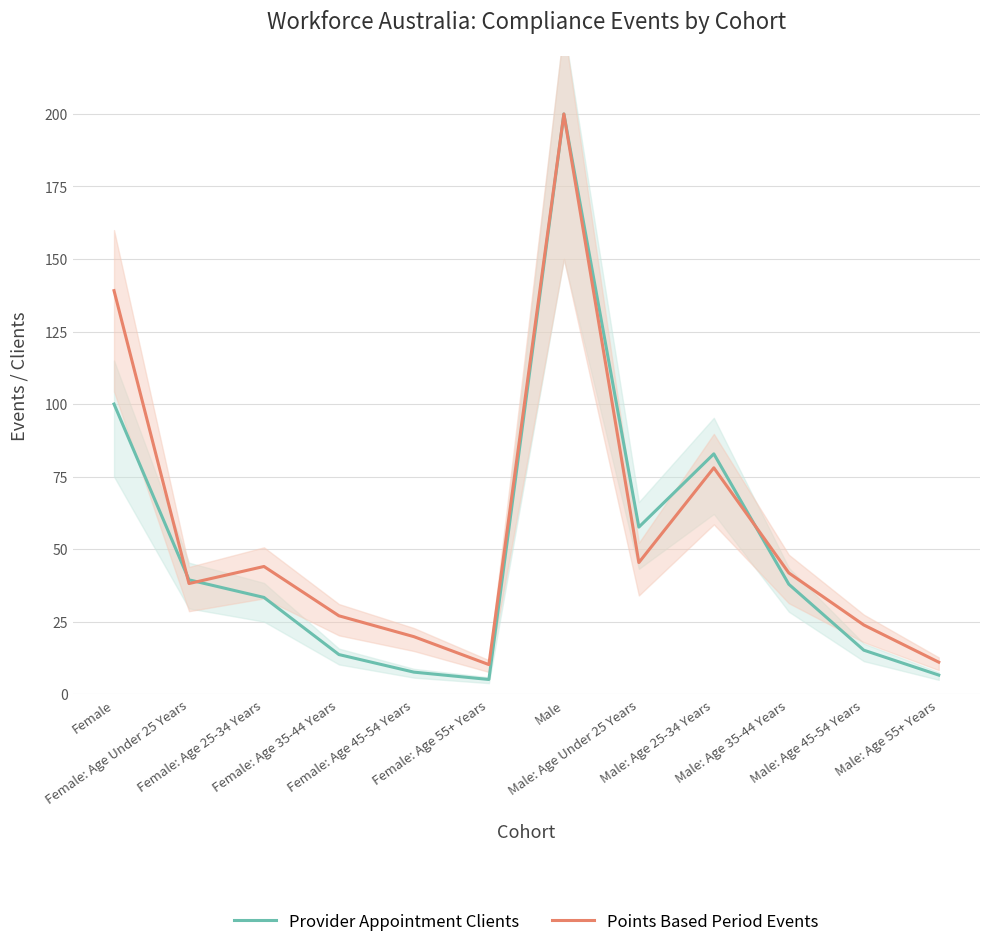

How many data points does each series have?

12